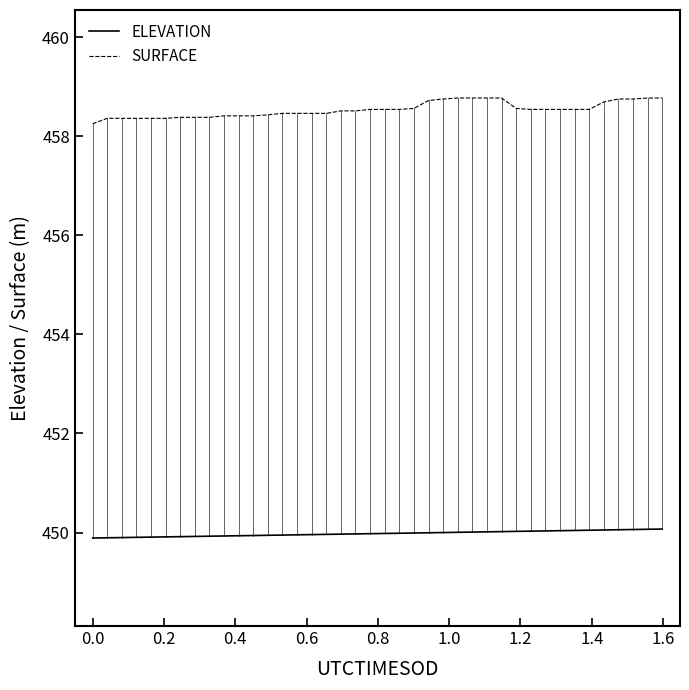

What is the greatest value displayed?

458.8